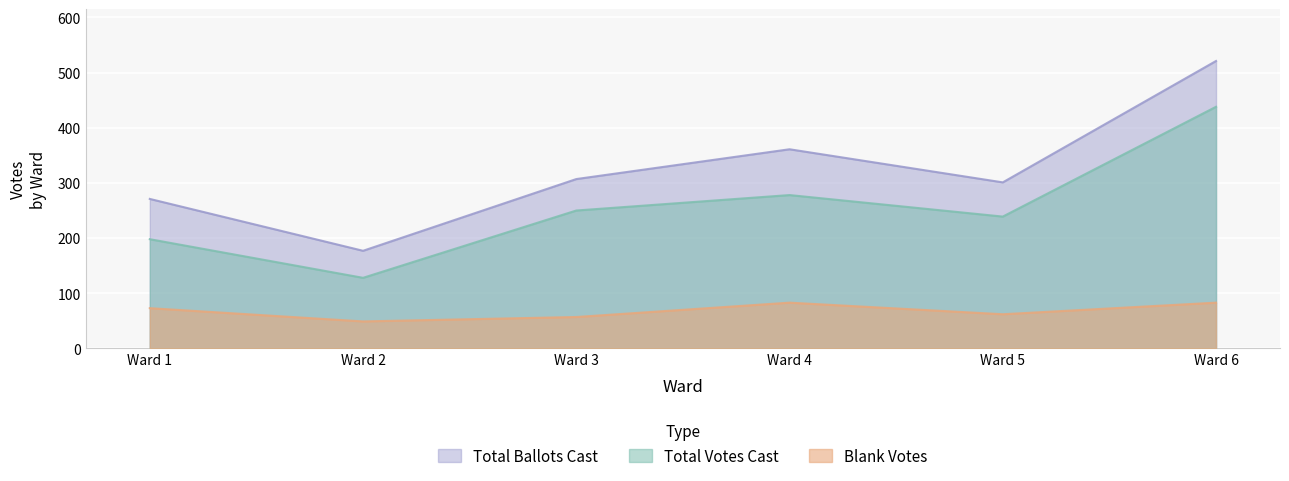

Is the value of Total Ballots Cast at Ward 3 greater than the value of Blank Votes at Ward 5?

Yes